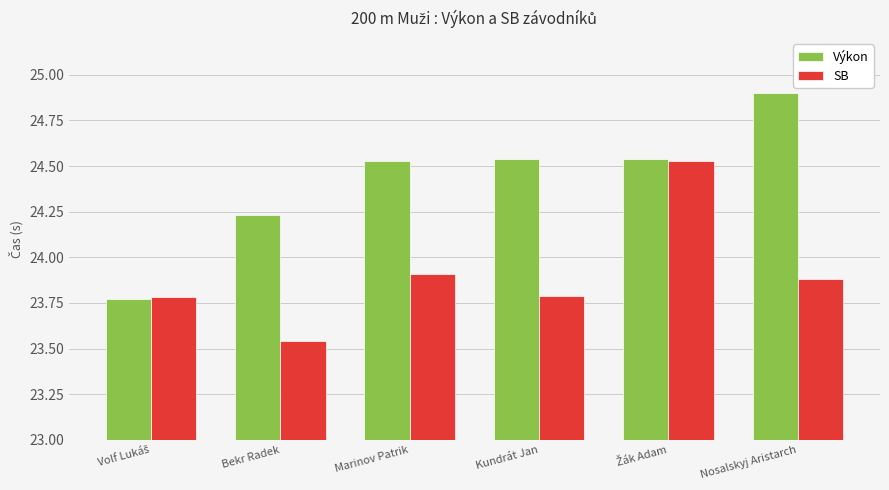

True or false: Výkon has a value of 10.8 at Bekr Radek.

False